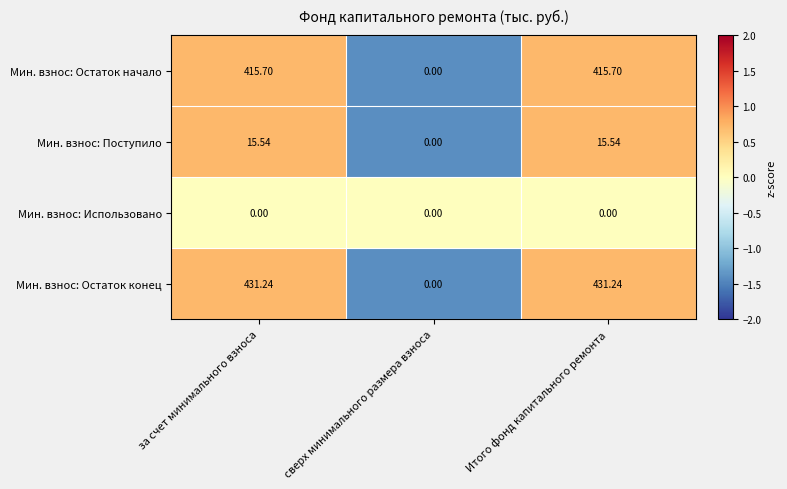

List the series in order of their peak value, highest first.

Мин. взнос: Остаток конец, Мин. взнос: Остаток начало, Мин. взнос: Поступило, Мин. взнос: Использовано